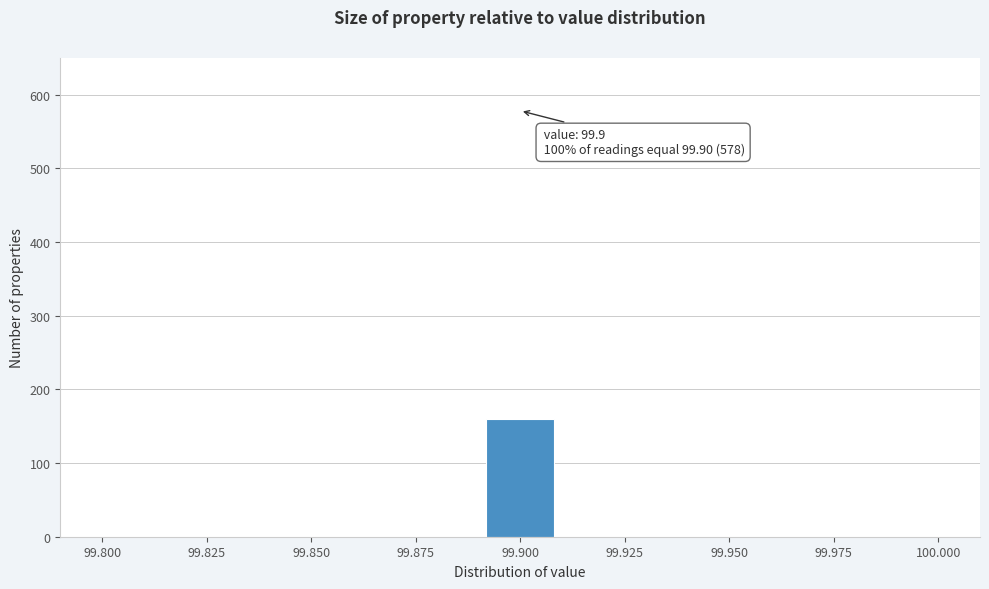

Read against the x-axis, roughly where is the centre of the tallest bar?

99.900